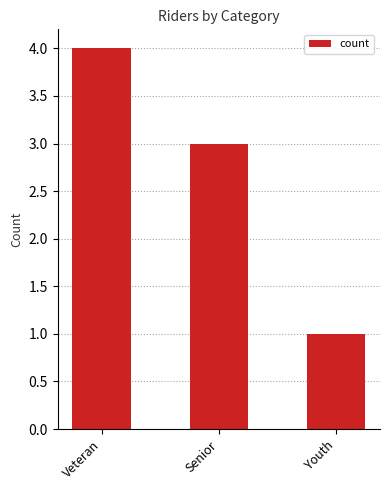

Rank the categories by value from lowest to highest.

Youth, Senior, Veteran